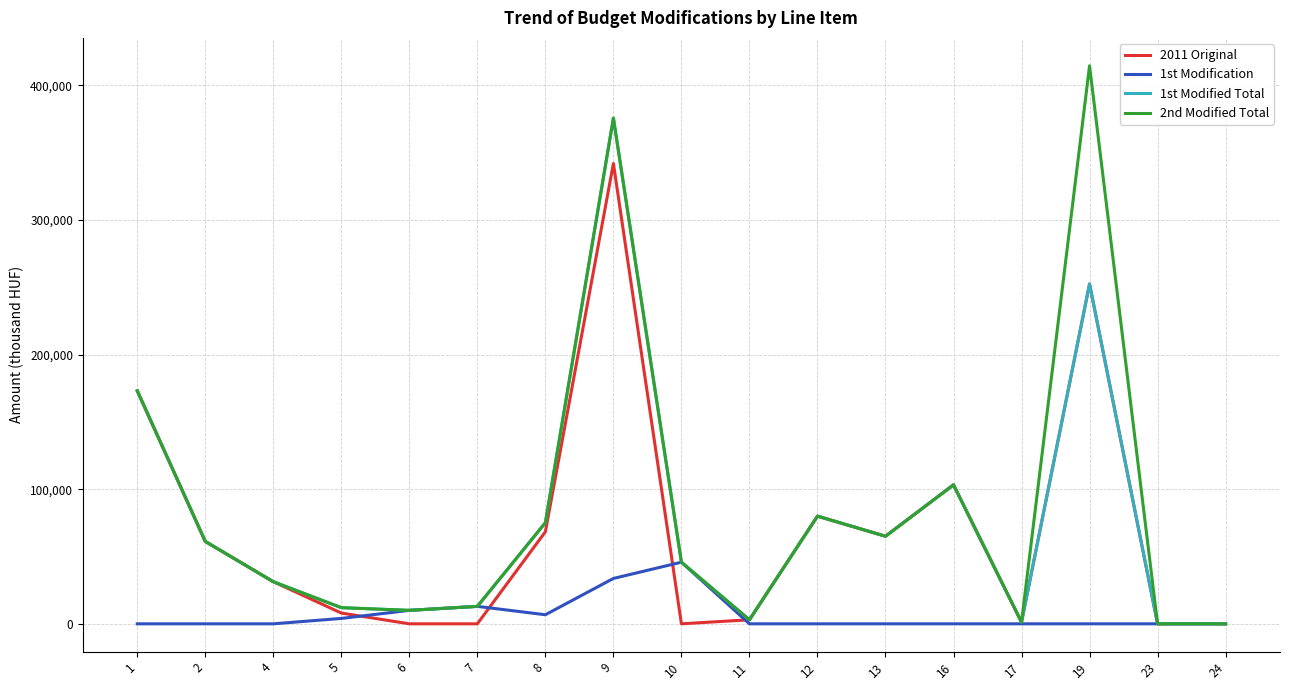

Does the chart have visible grid lines?

Yes